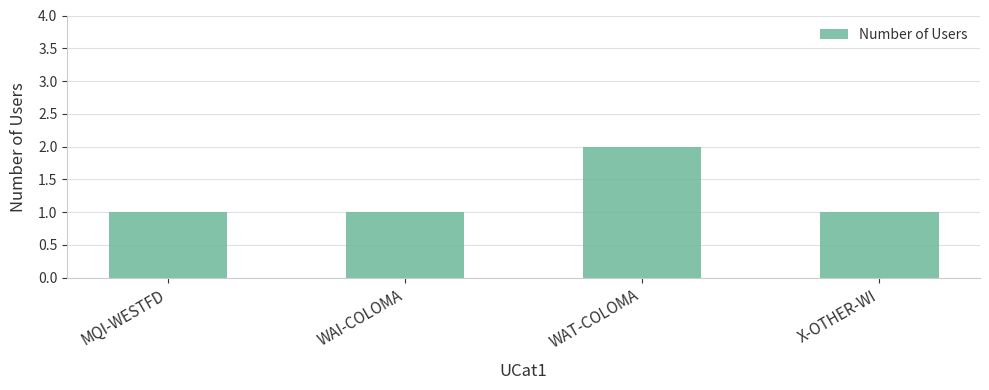

What position from the left is WAT-COLOMA?

3